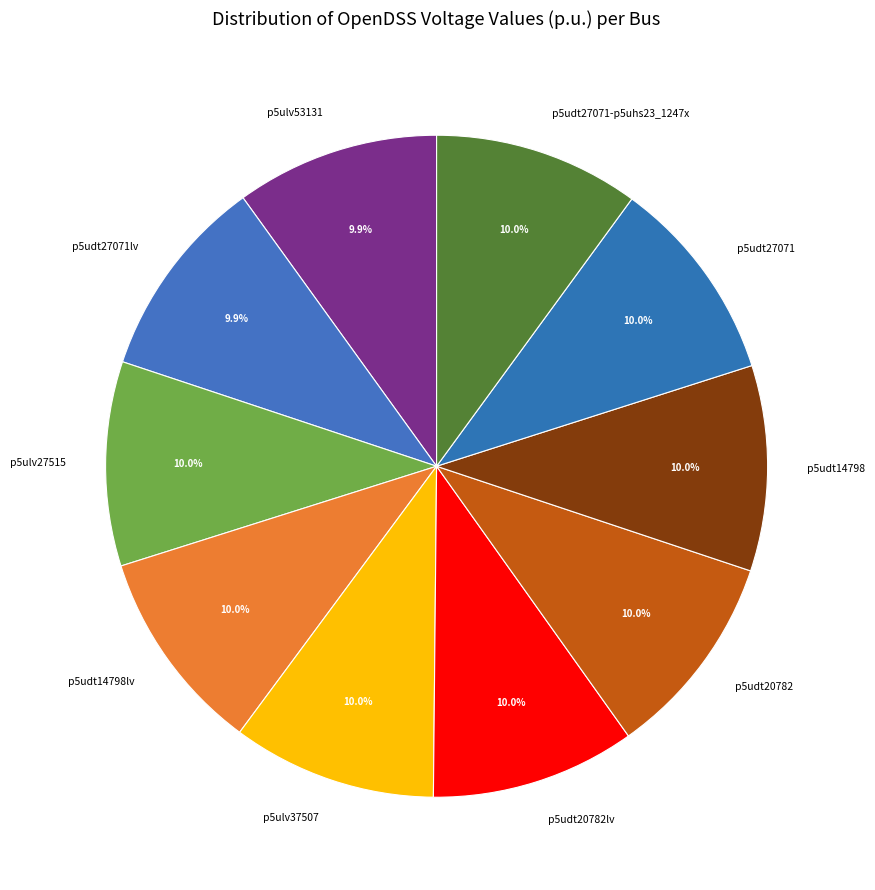

How many slices are in this pie chart?

10